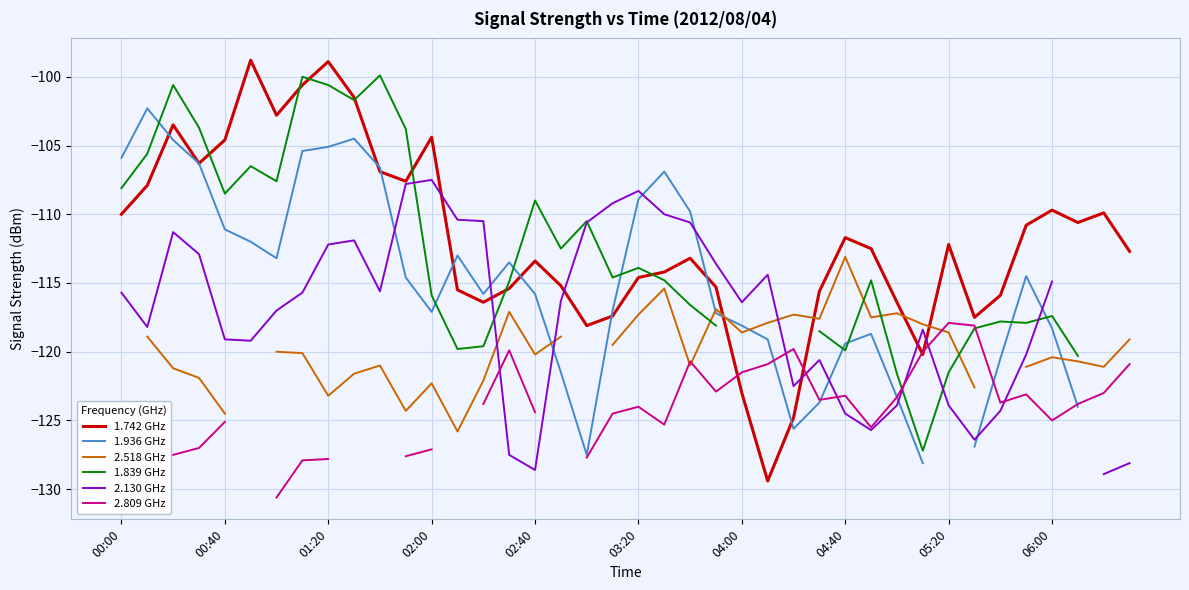

What is the value of the 1.936 GHz point at the 9th from the left?

-105.1